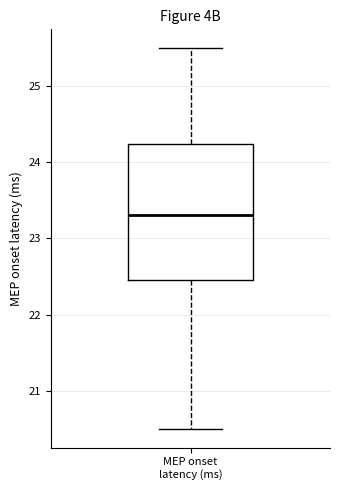

Where is the lower edge of the box for MEP onset latency (ms) on the y-axis? The values are not printed on the chart, so give them approximately, as read against the axis.

22.5